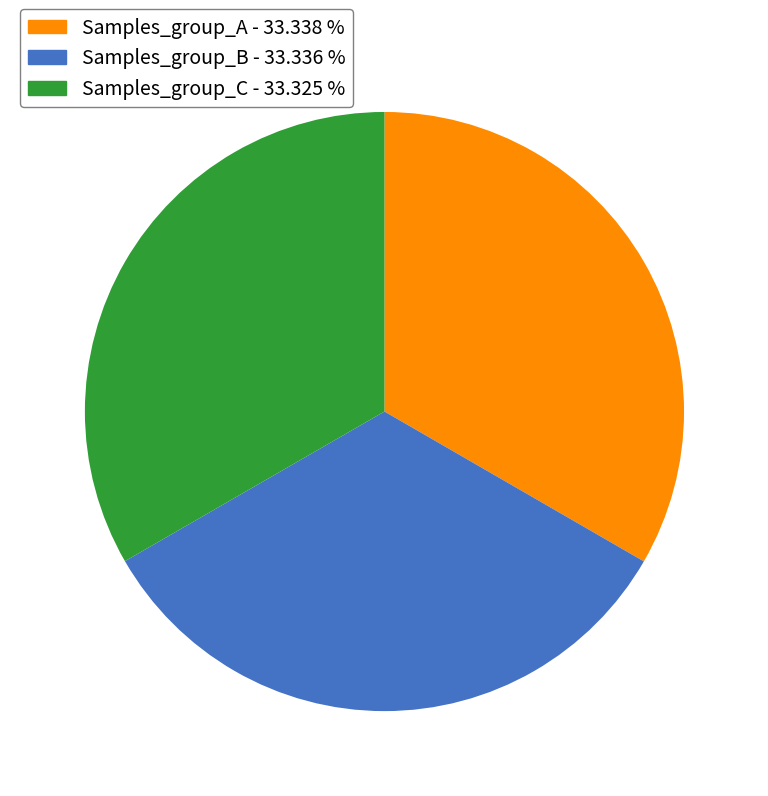

Does any single category account for the majority?

No